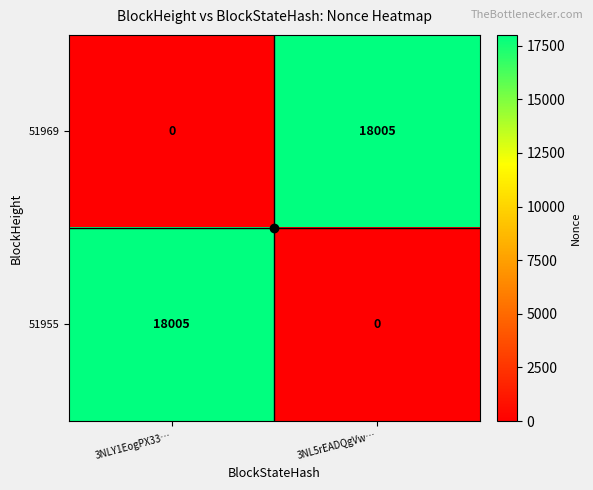

True or false: 51969 has a value of 8213 at 3NLY1EogPX33….

False